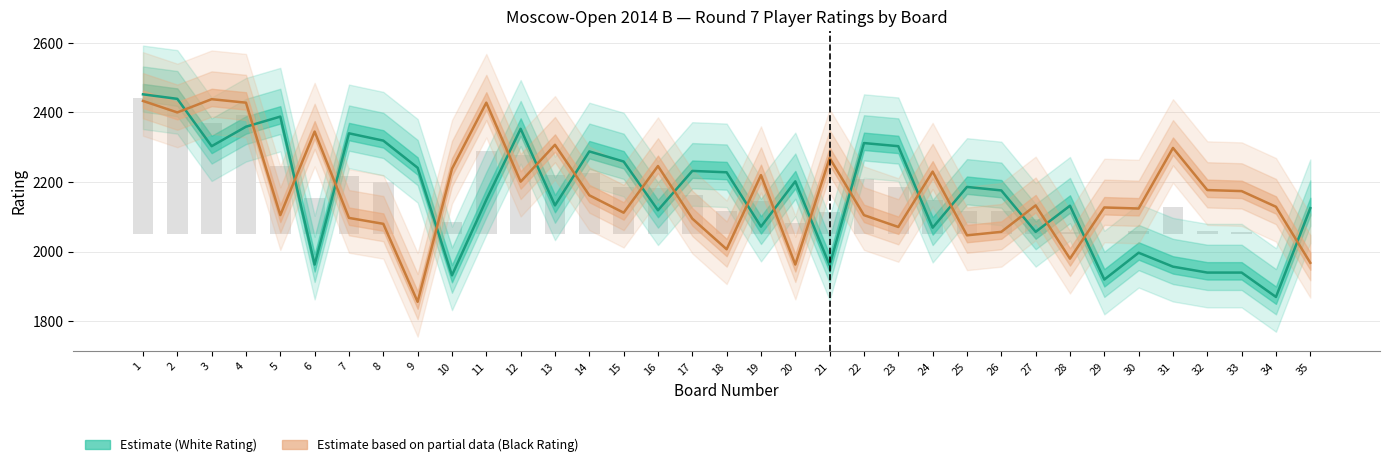

Reading left to right, what are all the values shown in this chart?

Player Rating (White): 1=2452	2=2439	3=2303	4=2359	5=2388	6=1963	7=2340	8=2319	9=2241	10=1932	11=2149	12=2353	13=2133	14=2288	15=2259	16=2119	17=2232	18=2228	19=2072	20=2202	21=1961	22=2312	23=2303	24=2069	25=2186	26=2176	27=2057	28=2132	29=1920	30=1997	31=1957	32=1940	33=1940	34=1870	35=2125
Player Rating (Black): 1=2433	2=2400	3=2438	4=2428	5=2105	6=2345	7=2097	8=2080	9=1856	10=2238	11=2428	12=2201	13=2307	14=2162	15=2112	16=2246	17=2095	18=2007	19=2220	20=1963	21=2269	22=2105	23=2071	24=2230	25=2047	26=2057	27=2133	28=1980	29=2127	30=2124	31=2298	32=2177	33=2174	34=2129	35=1968